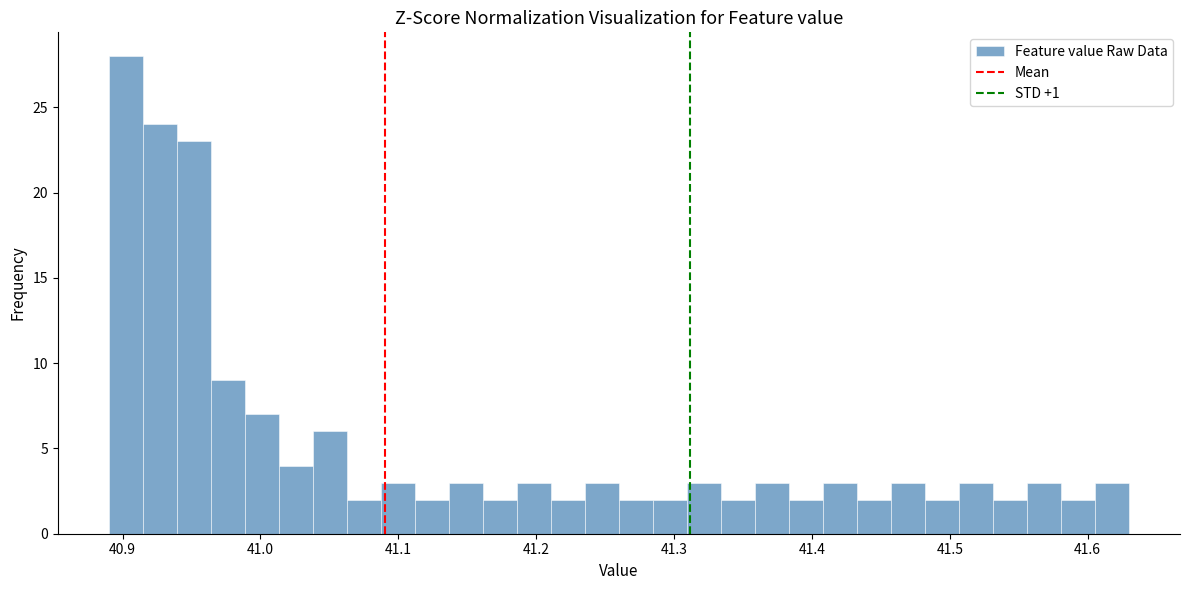

Read against the x-axis, roughly where is the centre of the tallest bar?

40.90